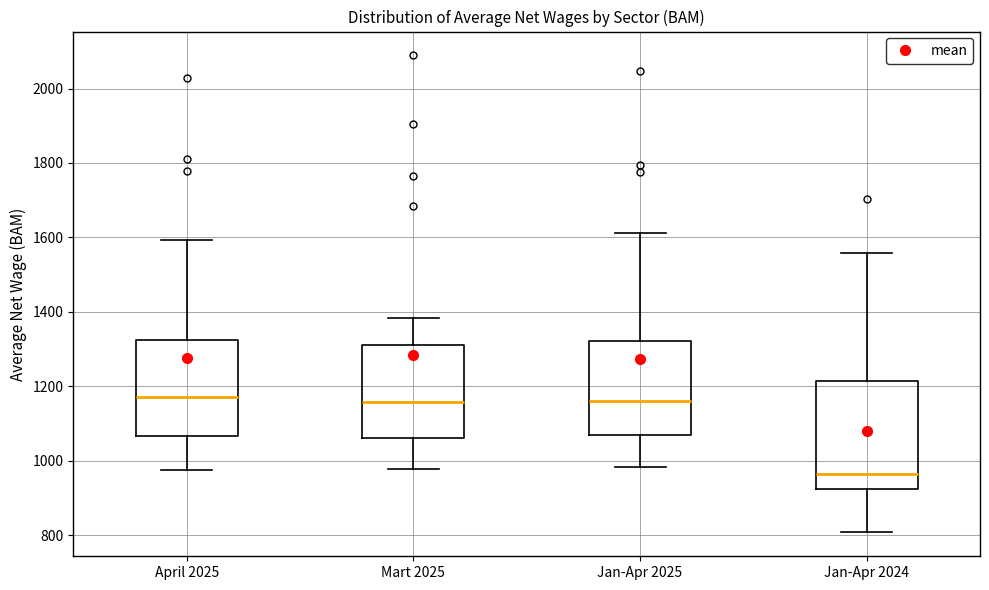

Reading left to right, transcribe this box plot: for each box, give where its median line is, the range the box spans, and where its two whiskers end, as read against the y-axis. The values are not printed on the chart, so give them approximately, as read against the axis.

April 2025: median 1180, box 1060 to 1320, whiskers 980 to 1600
Mart 2025: median 1160, box 1060 to 1320, whiskers 980 to 1380
Jan-Apr 2025: median 1160, box 1080 to 1320, whiskers 980 to 1620
Jan-Apr 2024: median 960, box 920 to 1220, whiskers 800 to 1560